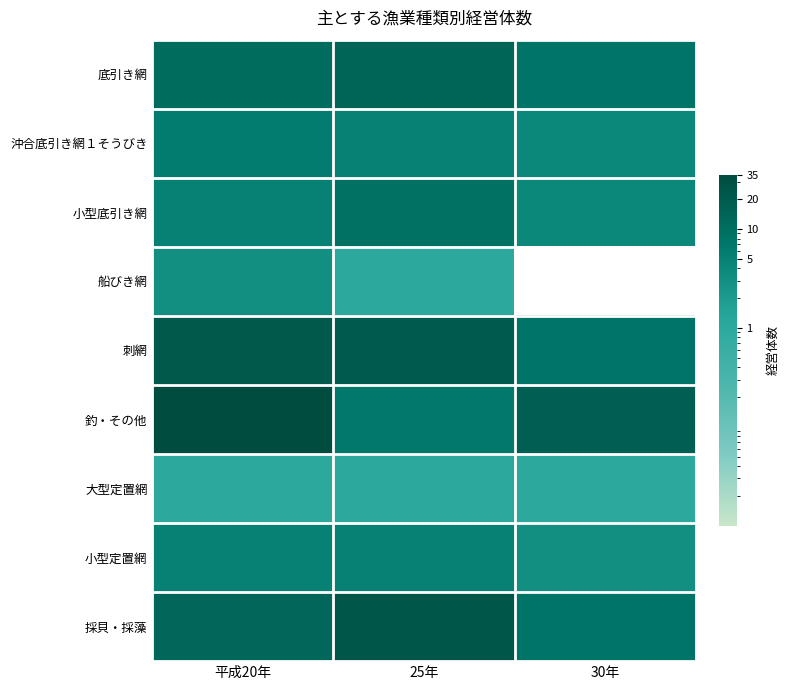

Is it true that 小型定置網 equals 3.0 at 30年?

True